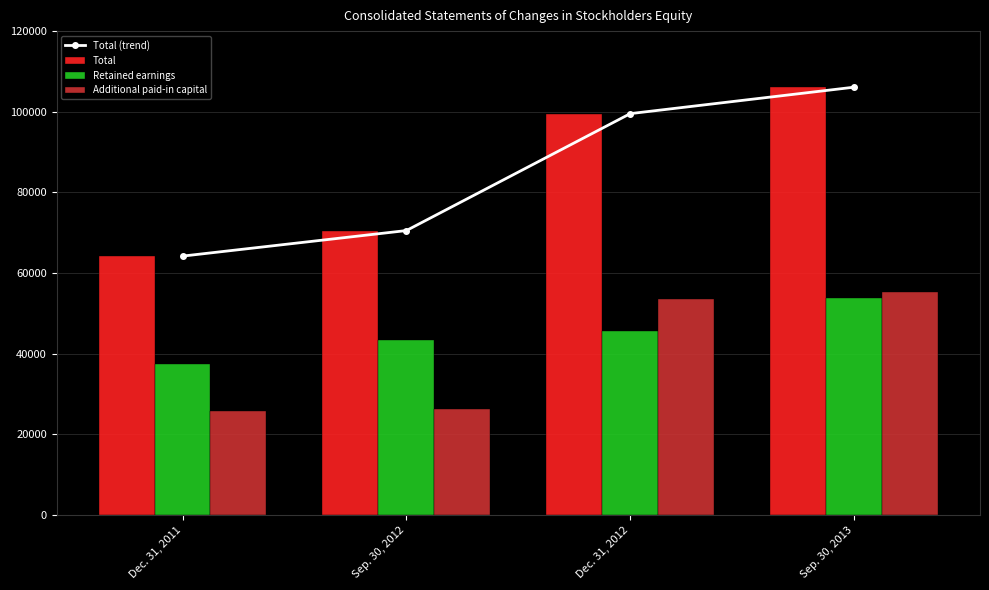

List the series in order of their peak value, highest first.

Total (trend), Total, Additional paid-in capital, Retained earnings